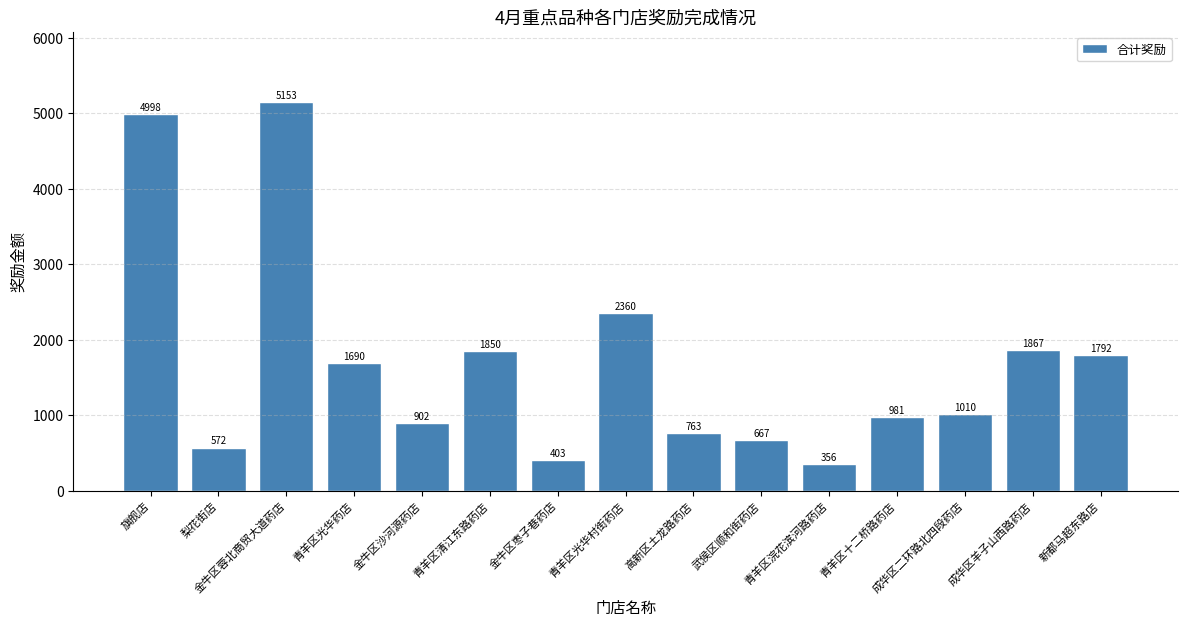

What is the difference between the second highest and second lowest values?

4595.0